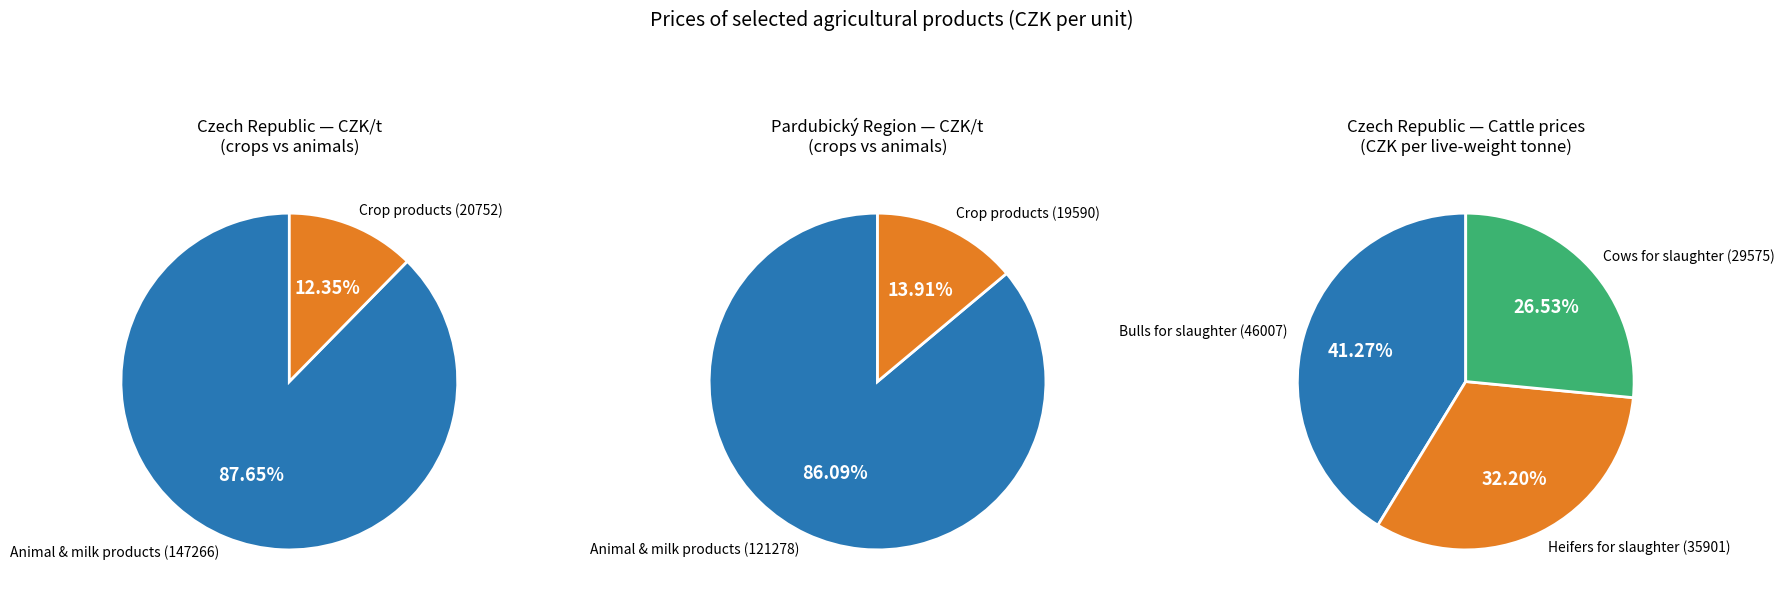

Does any single category account for the majority?

No